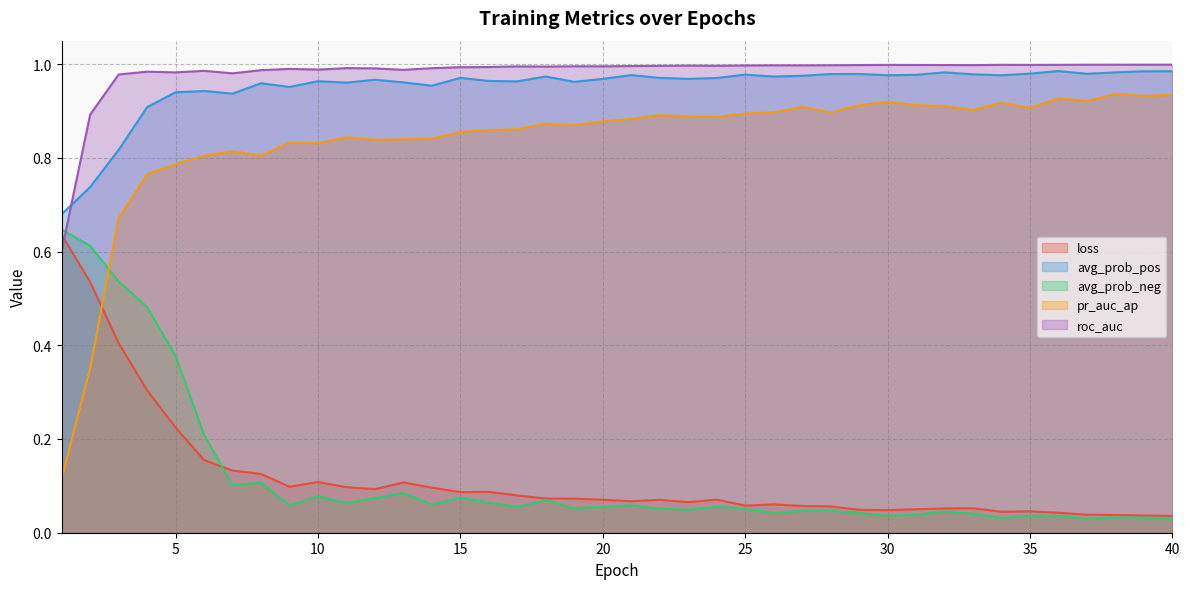

What is the maximum value shown in the chart?

1.0